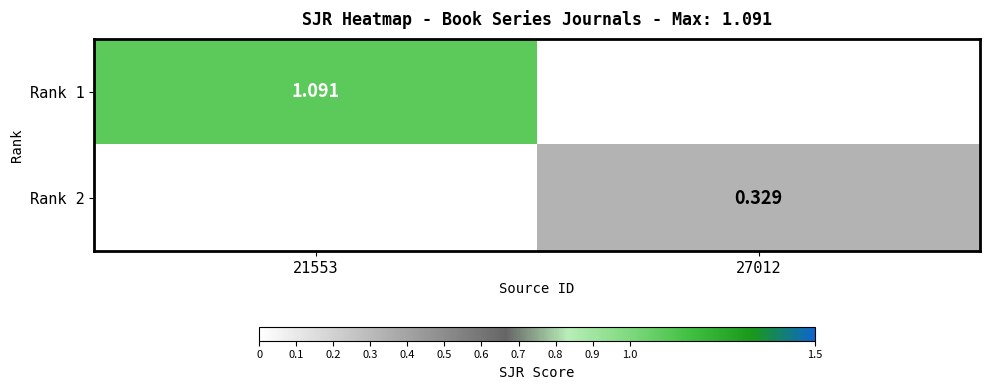

At which category is the sum across all series the highest?

21553